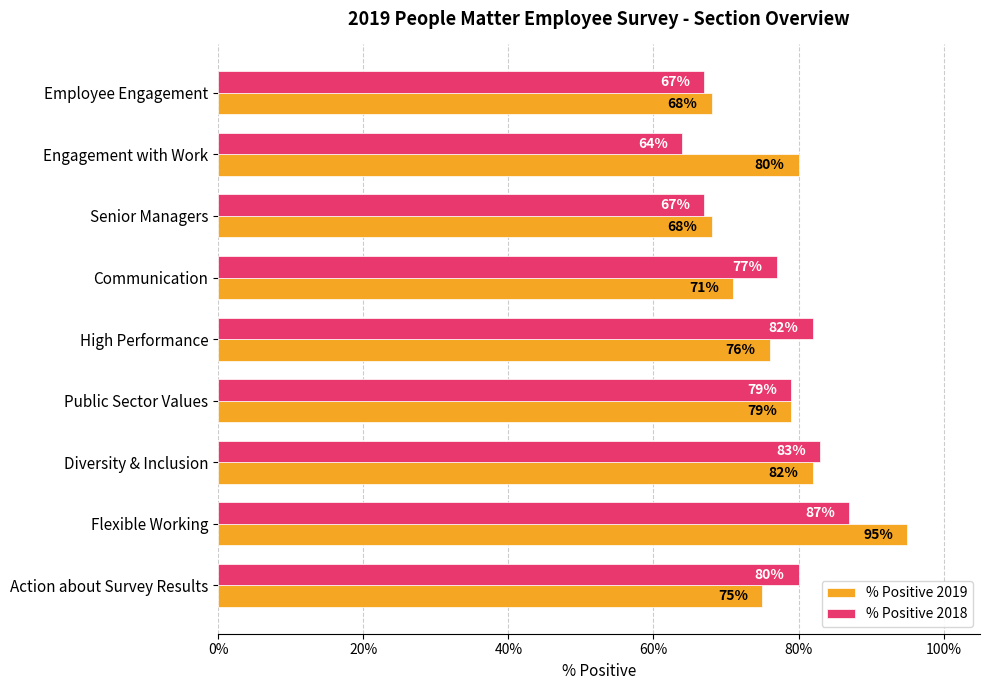

What is the difference between the maximum and minimum values in the % Positive 2018 series?

0.2